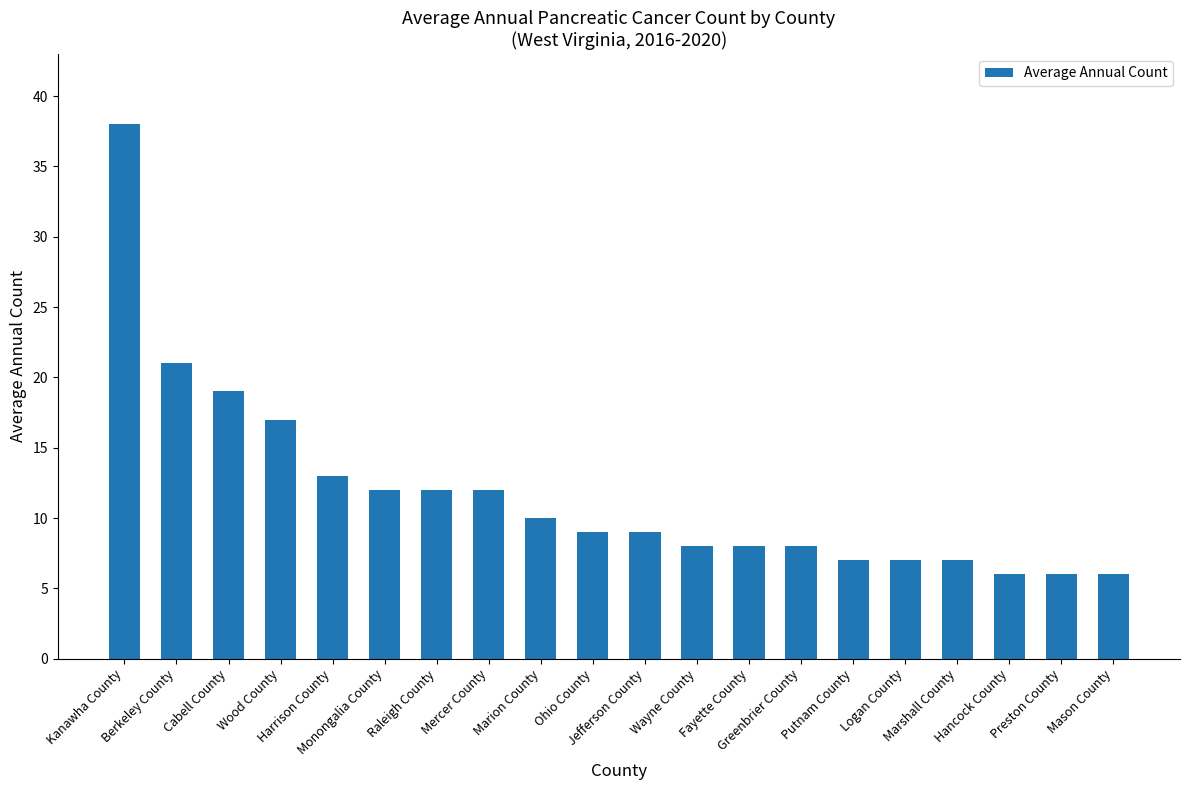

What is the minimum value shown in the chart?

6